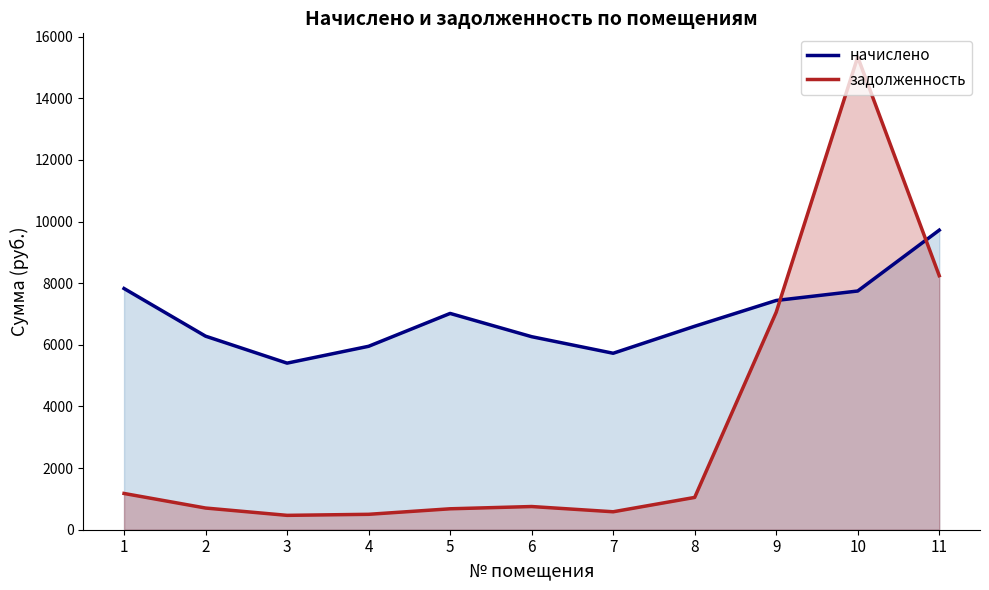

What is the sum of all начислено values?

75977.3